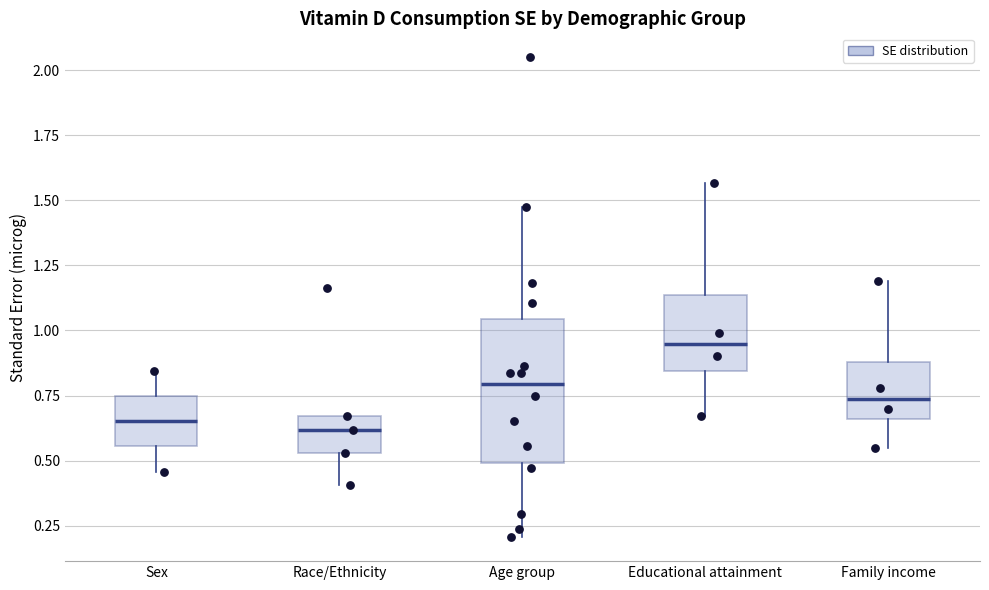

Reading left to right, transcribe this box plot: for each box, give where its median line is, the range the box spans, and where its two whiskers end, as read against the y-axis. The values are not printed on the chart, so give them approximately, as read against the axis.

Sex: median 0.65, box 0.55 to 0.75, whiskers 0.45 to 0.85
Race/Ethnicity: median 0.60, box 0.55 to 0.65, whiskers 0.40 to 0.65
Age group: median 0.80, box 0.50 to 1.05, whiskers 0.20 to 1.45
Educational attainment: median 0.95, box 0.85 to 1.15, whiskers 0.65 to 1.55
Family income: median 0.75, box 0.65 to 0.90, whiskers 0.55 to 1.20